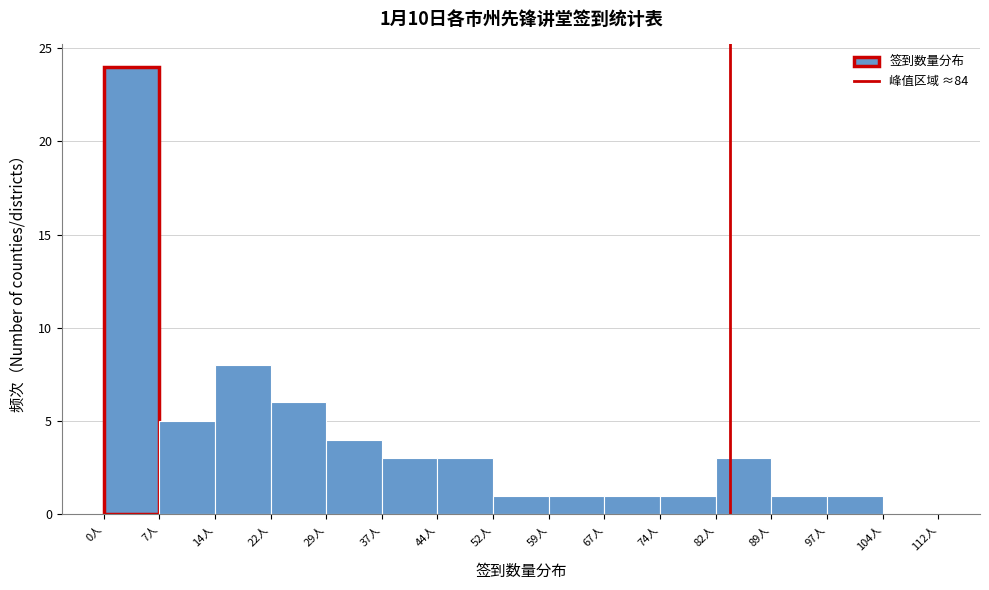

Which range on the x-axis has the tallest bar?

0 to 7